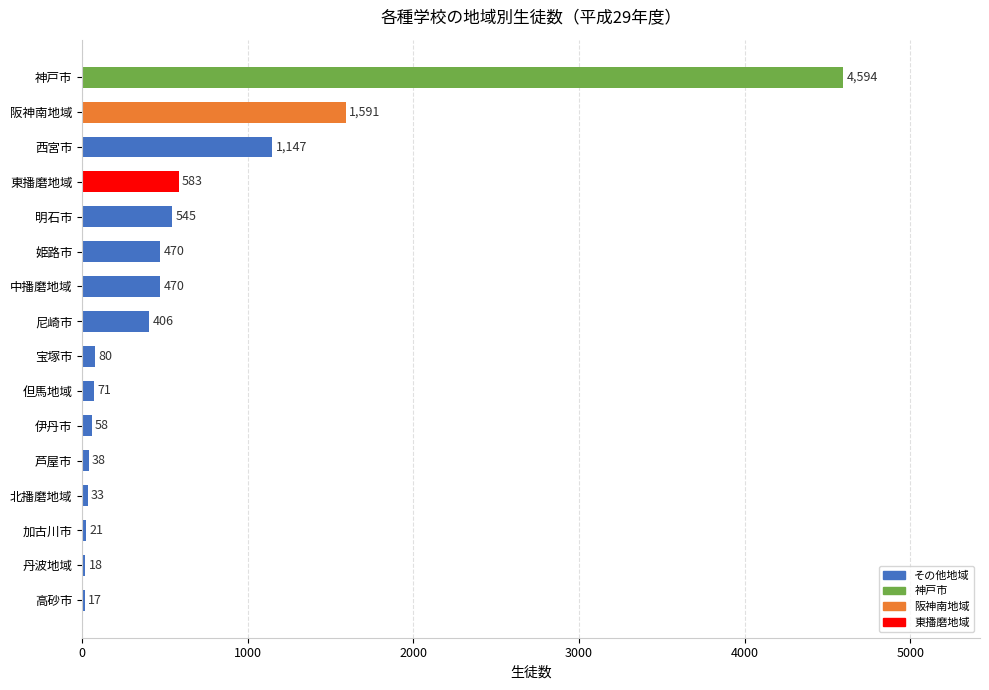

The chart shows a value of 71 at 但馬地域. True or false?

True